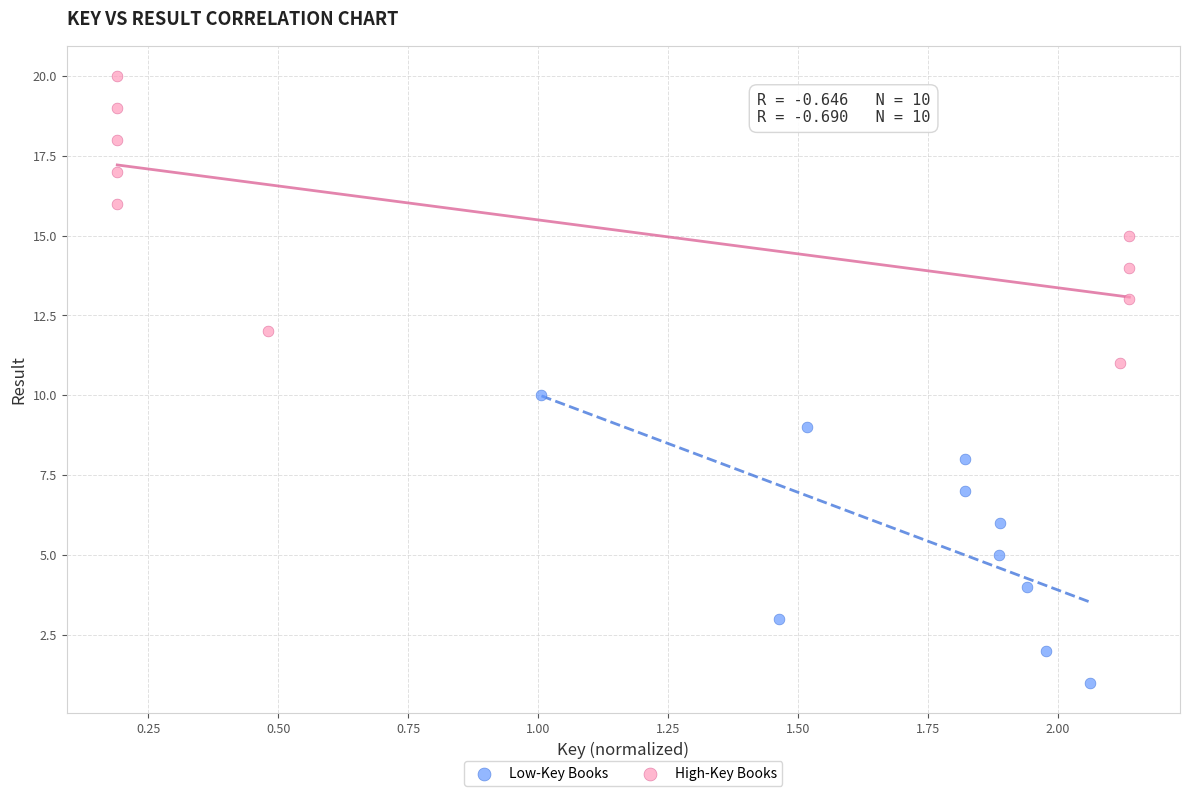

Which series contains the lowest Y value?

Low-Key Books